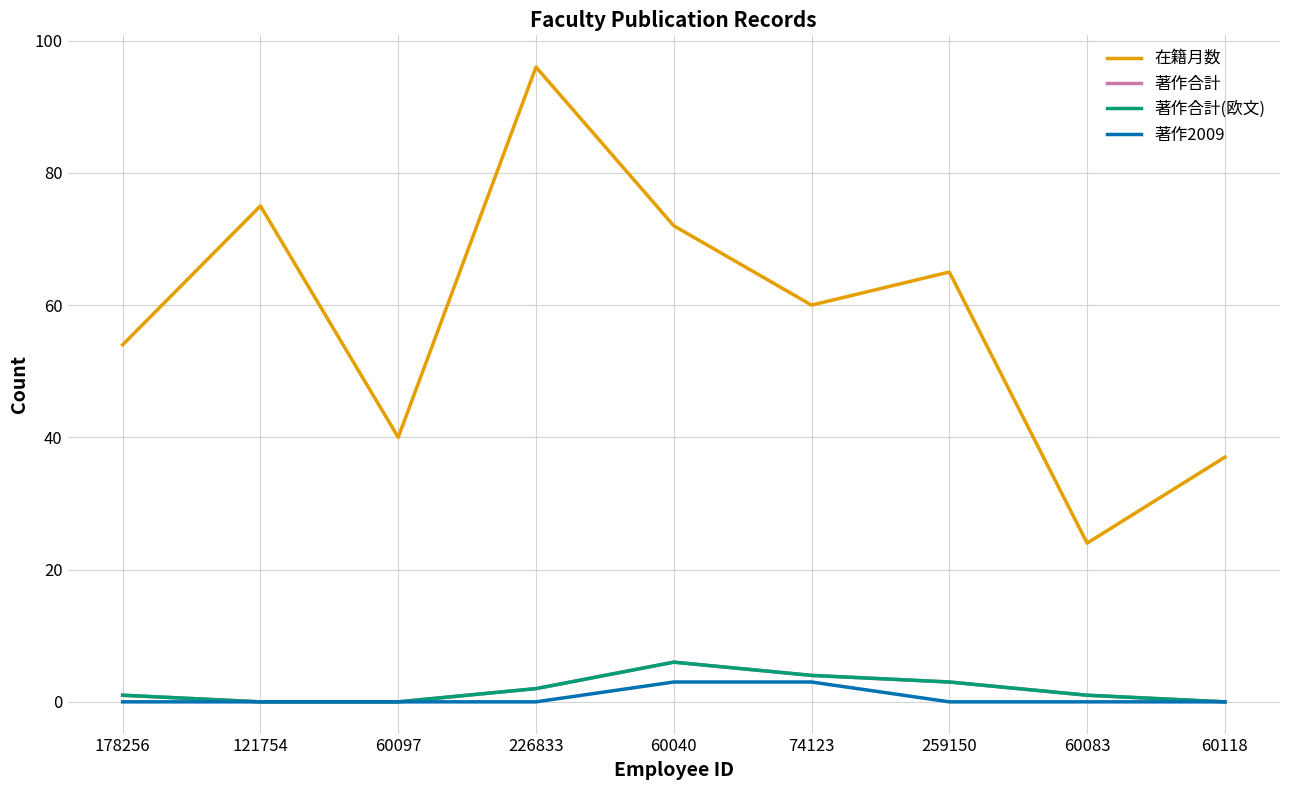

What value does the 著作2009 series have at 74123?

3